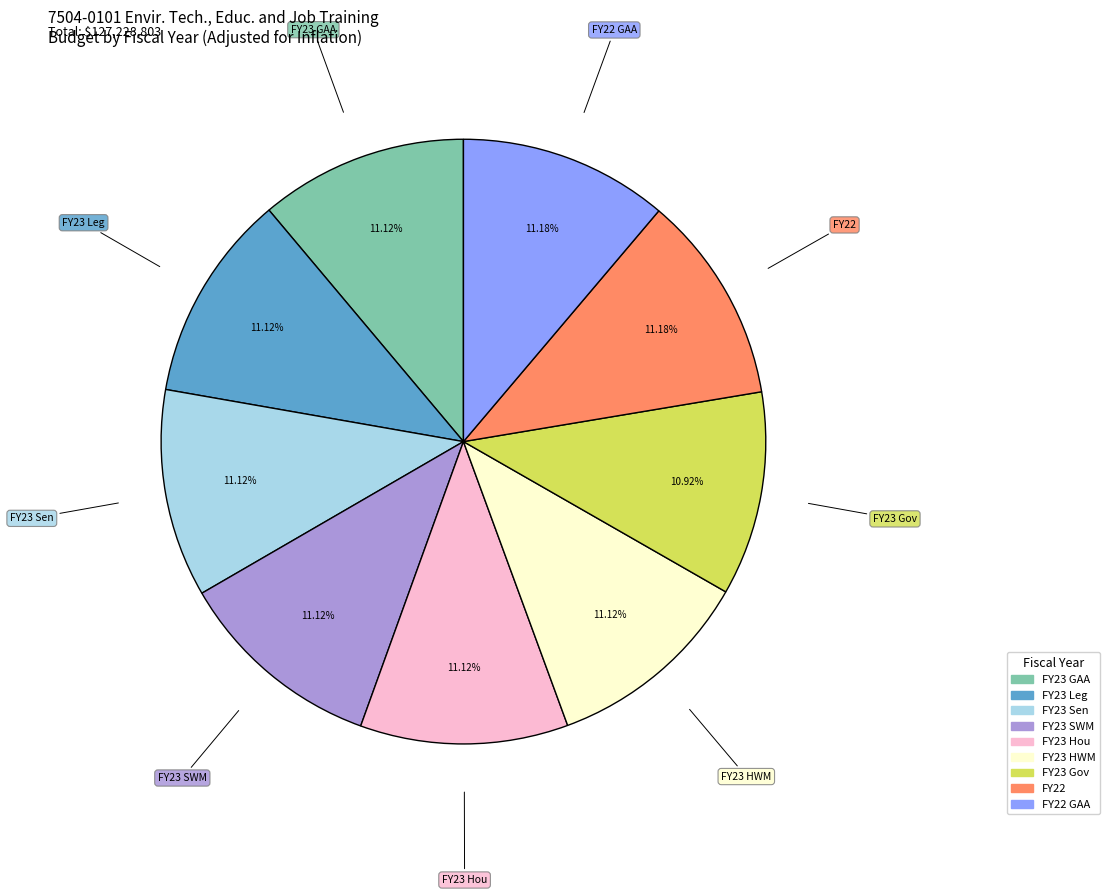

Does any single category account for the majority?

No